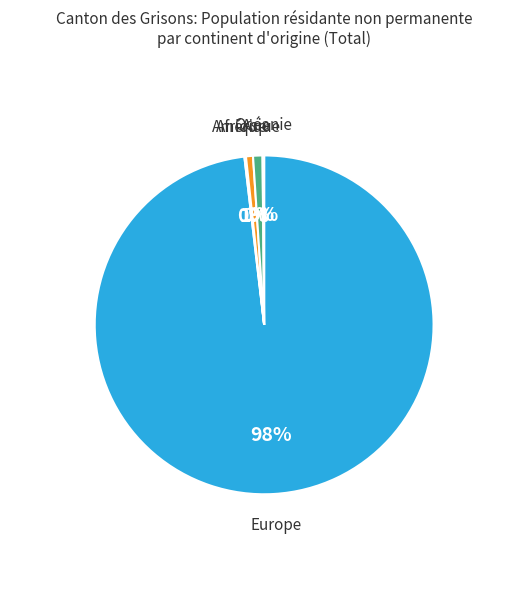

Is it true that Asie is 7% of the pie?

False